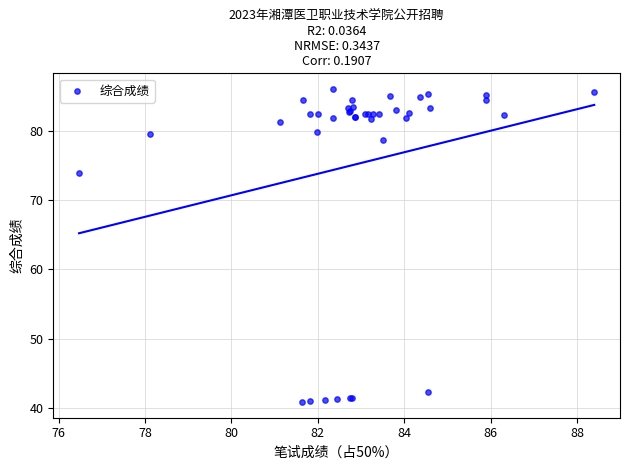

What Y value in the scatter plot is closest to 63?

73.9